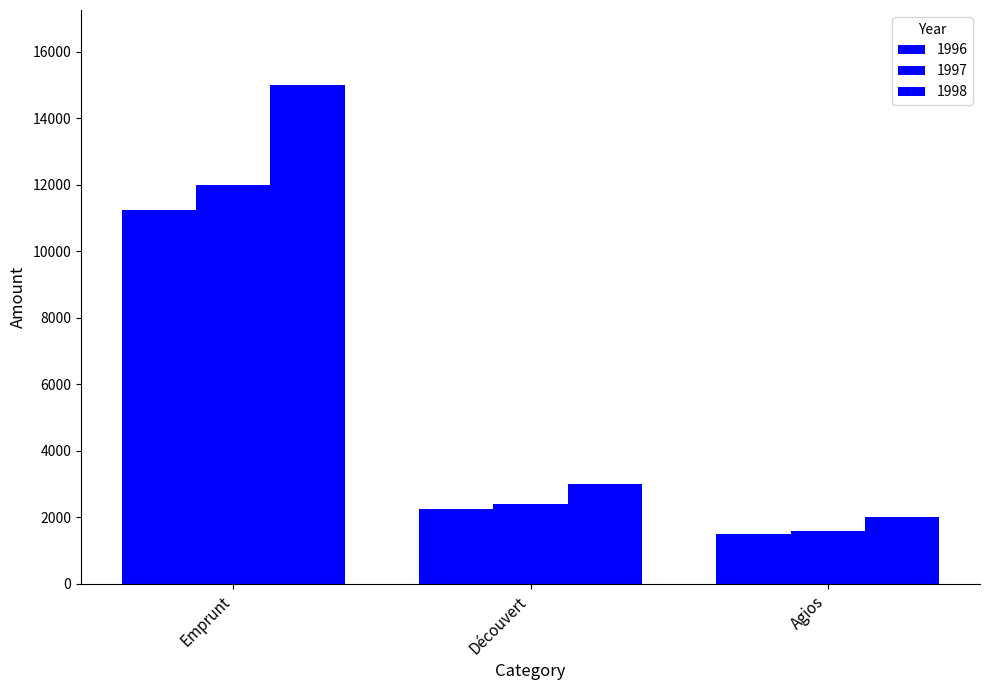

Which category has the lowest value across all series?

Agios